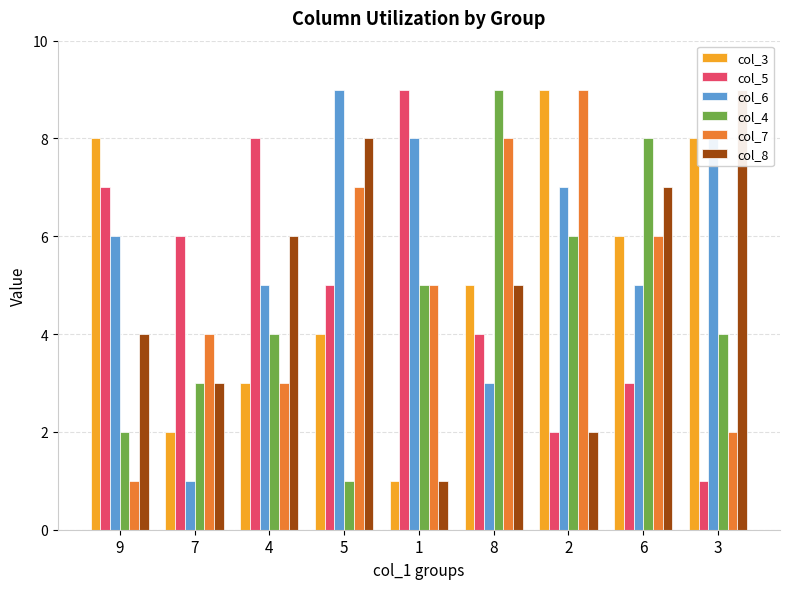

The value of col_3 at 6 is 6. True or false?

True